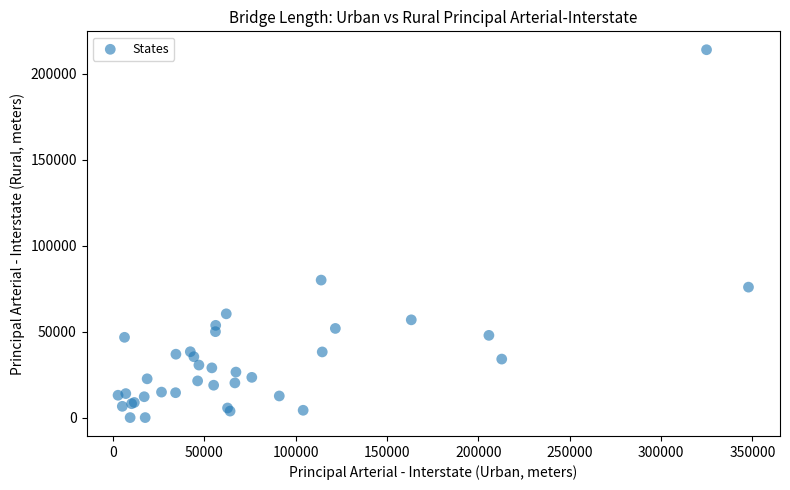

What Y value in the scatter plot is closest to 106978?

79971.9